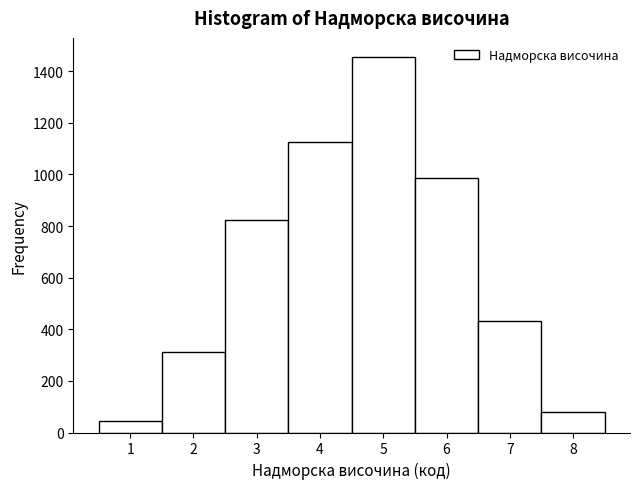

Which range on the x-axis has the tallest bar?

4.5 to 5.5